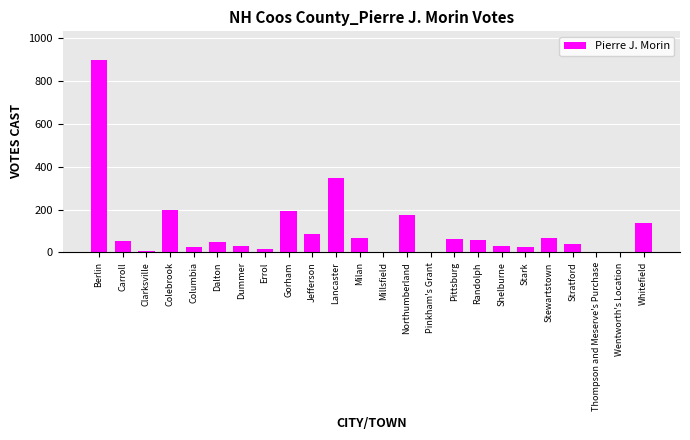

The chart shows a value of 53 at Carroll. True or false?

True